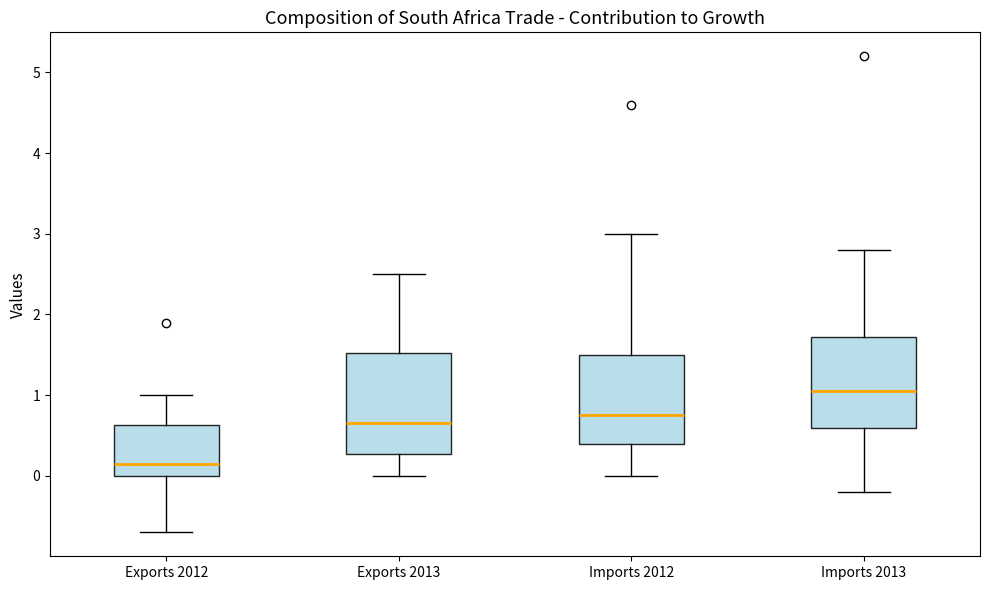

Comparing the boxes themselves (not the whiskers), which one is the tallest?

Exports 2013